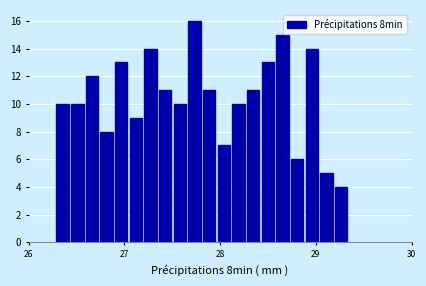

Around what value on the x-axis is the tallest bar? Give the approximate position of its centre, as read against the axis.

27.7